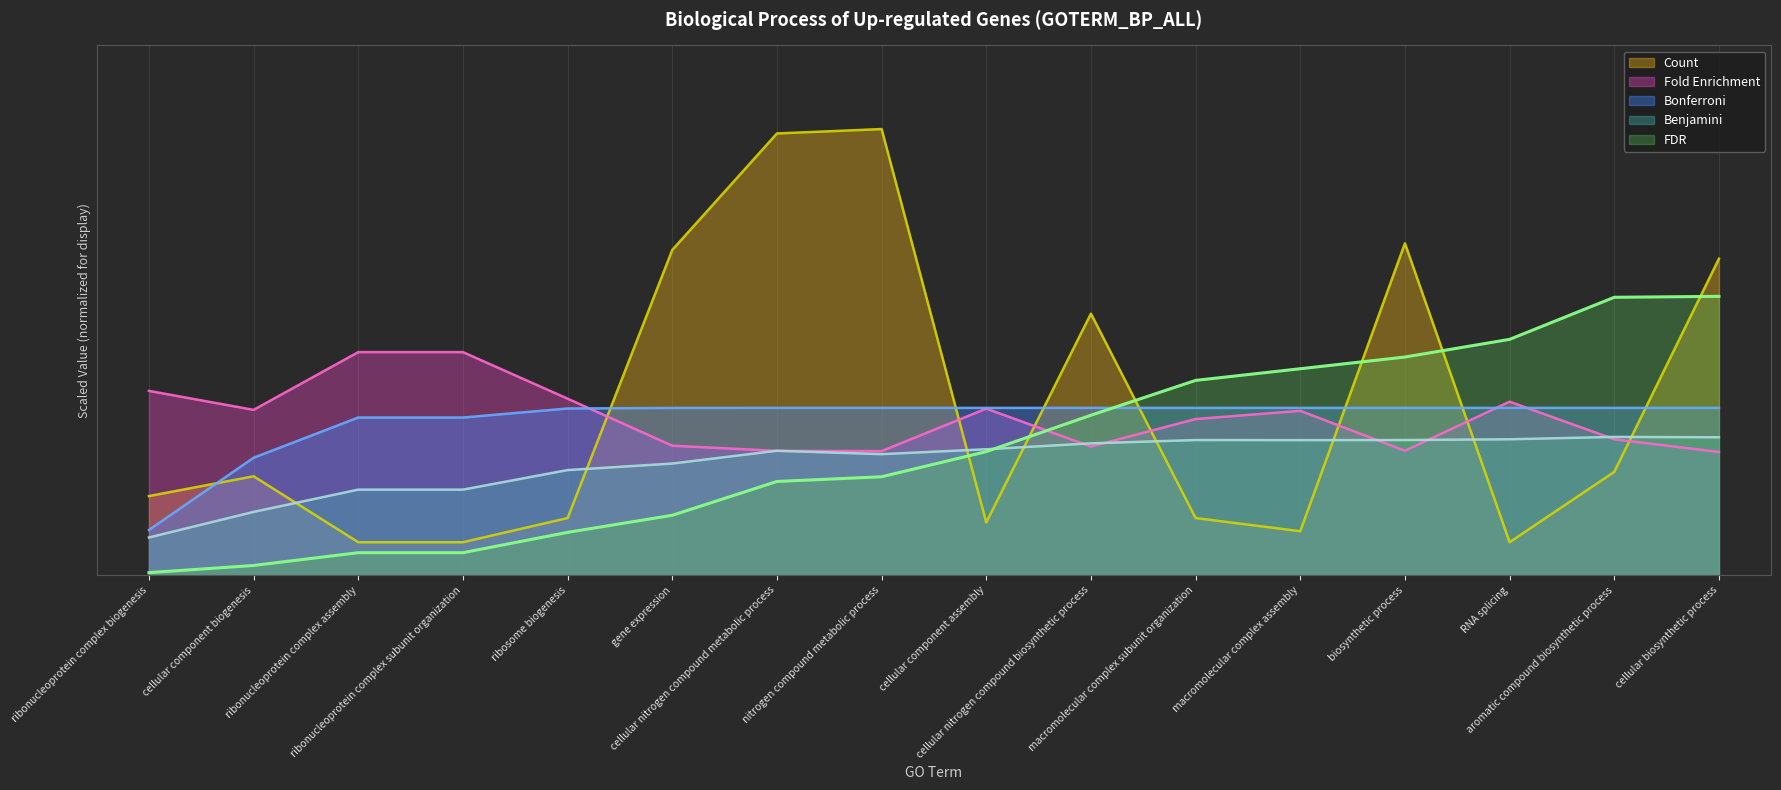

What are all the series names shown in the legend?

Count, Fold Enrichment, Bonferroni, Benjamini, FDR